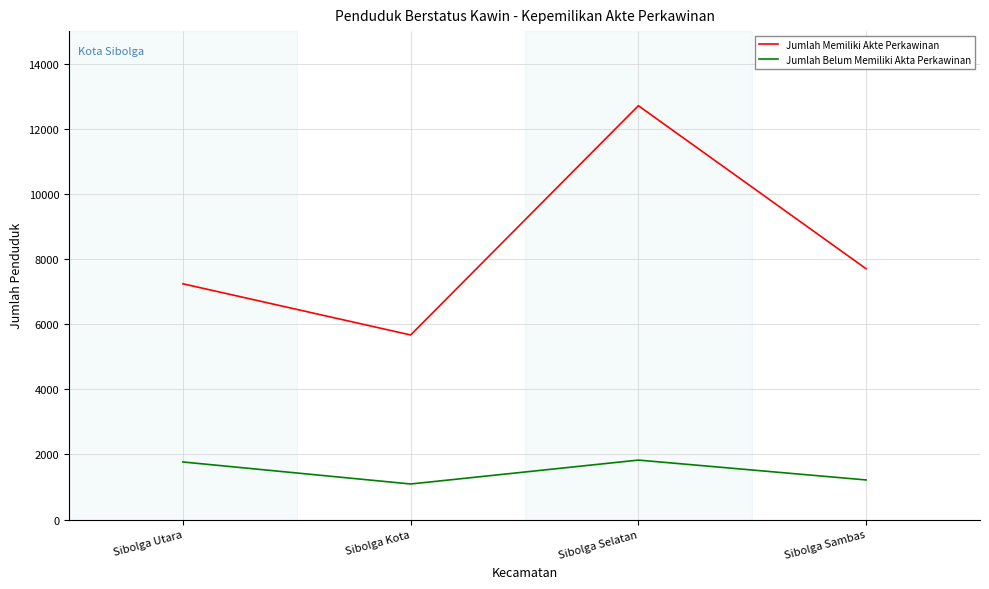

List the series in order of their peak value, highest first.

Jumlah Memiliki Akte Perkawinan, Jumlah Belum Memiliki Akta Perkawinan